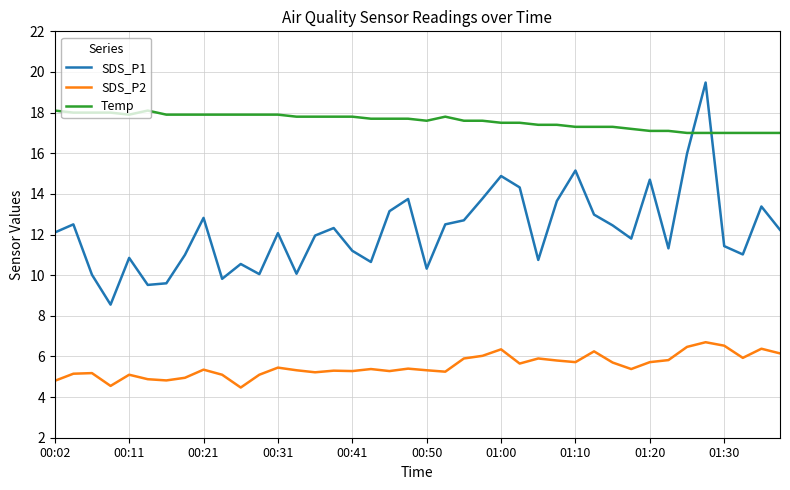

How many lines are shown in the chart?

3